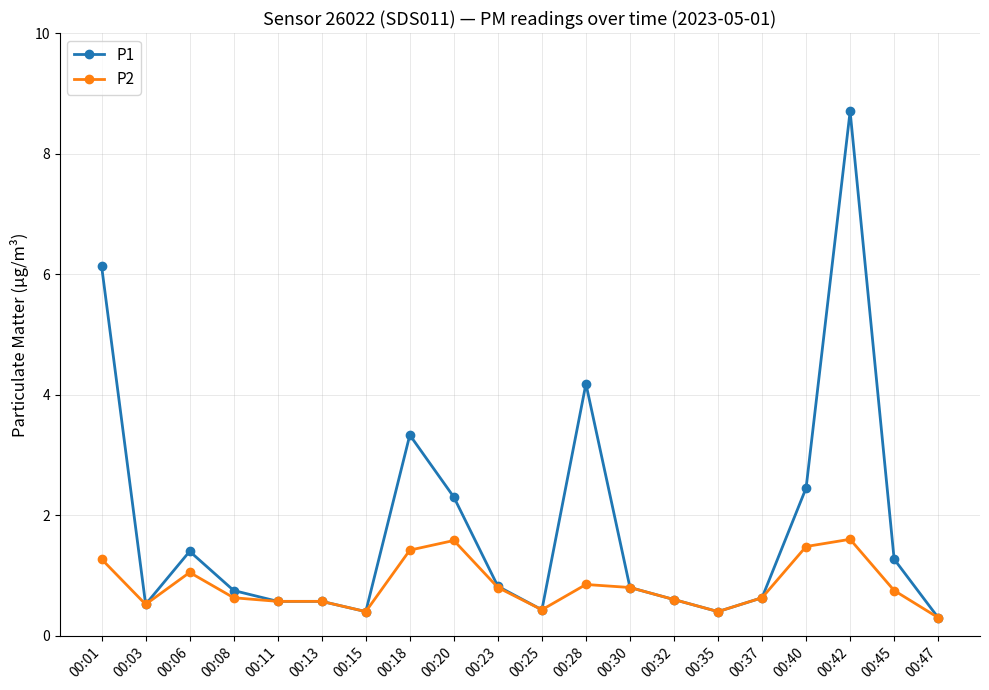

Which series has the largest total across all categories?

P1